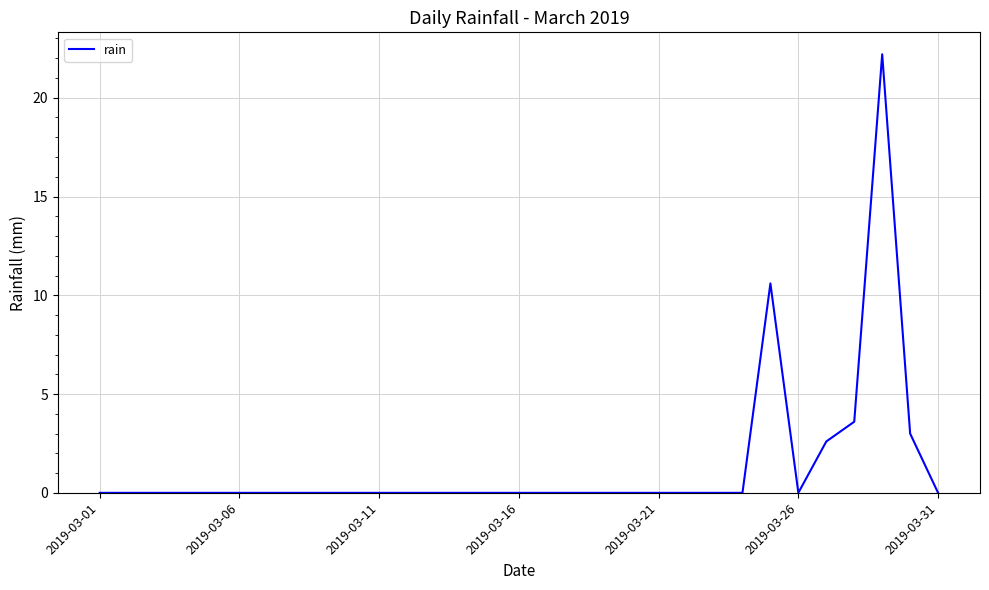

How many lines are shown in the chart?

1